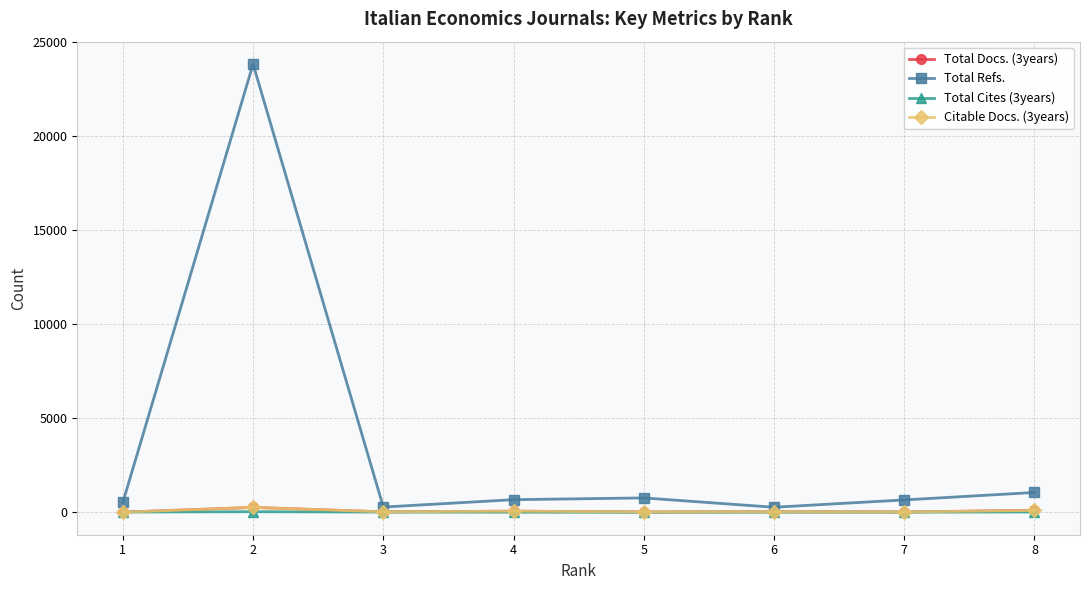

In Total Refs., how many points are lower than both neighbors (excluding endpoints)?

2